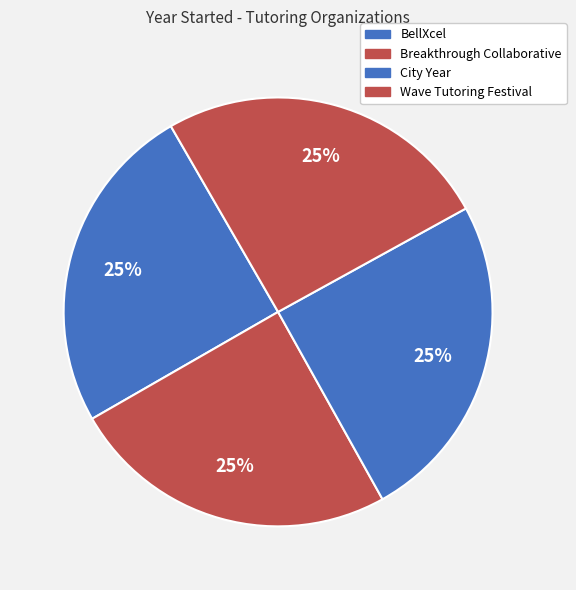

Which slice is the largest?

Wave Tutoring Festival